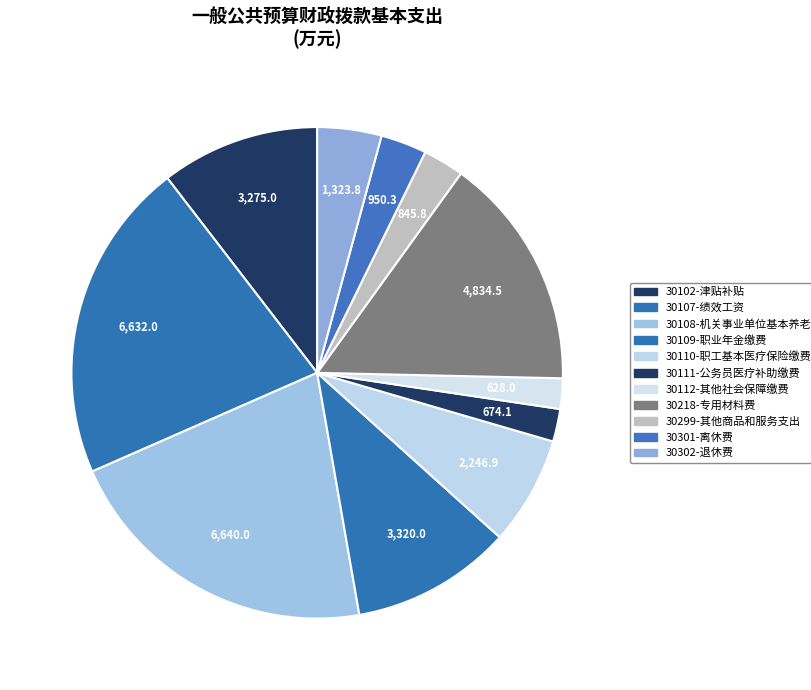

Is 30299-其他商品和服务支出 the majority of the pie?

No